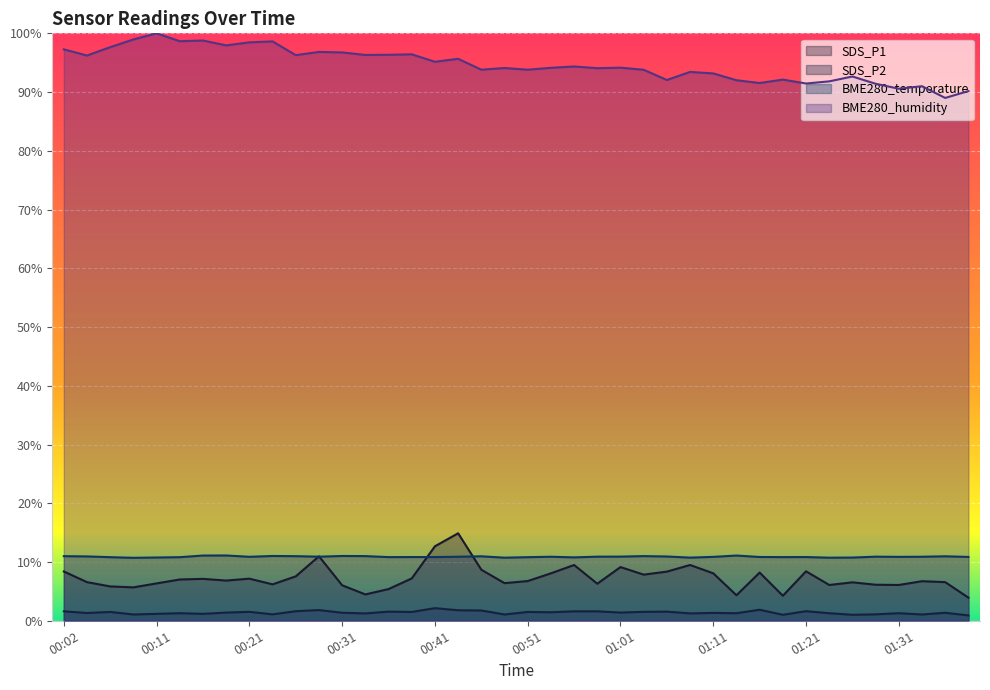

Rank the categories by BME280_humidity value from highest to lowest.

00:11, 00:09, 00:16, 00:14, 00:24, 00:21, 00:19, 00:07, 00:02, 00:29, 00:31, 00:39, 00:36, 00:34, 00:26, 00:04, 00:43, 00:41, 00:56, 01:01, 00:53, 00:48, 00:58, 00:46, 00:51, 01:03, 01:08, 01:11, 01:26, 01:18, 01:06, 01:13, 01:23, 01:16, 01:21, 01:28, 01:33, 01:31, 01:38, 01:36